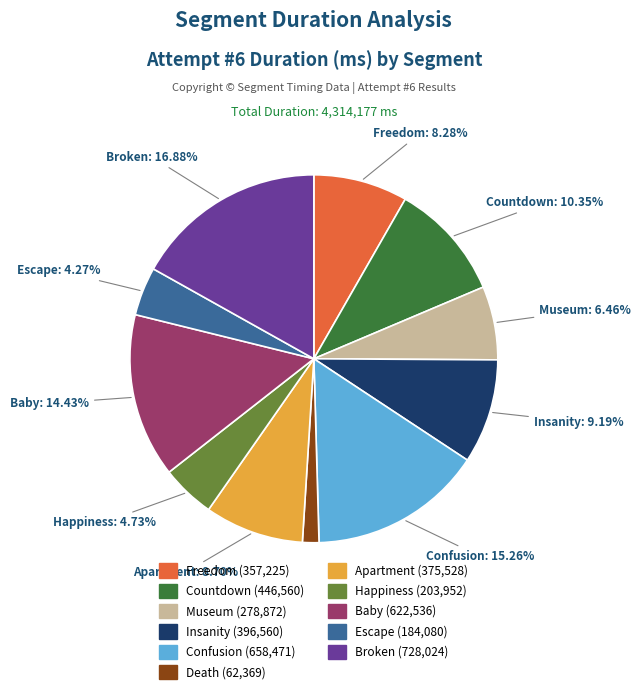

Count the number of slices in the pie.

11